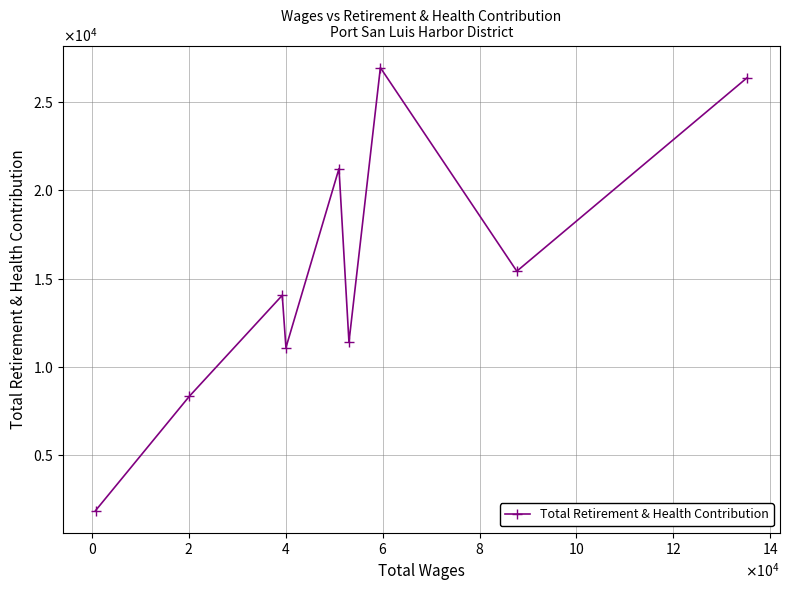

Does the chart have visible grid lines?

Yes